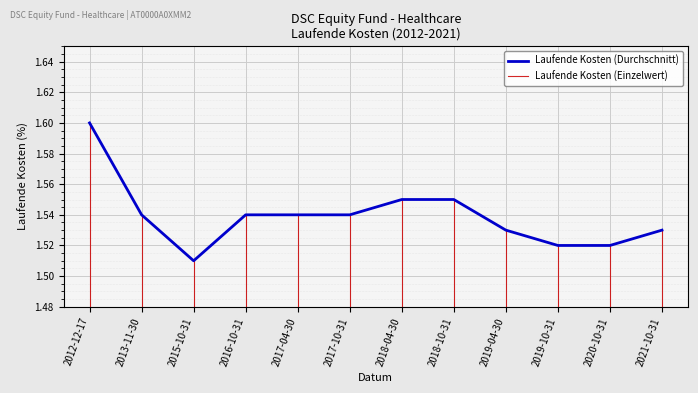

Is it true that the value at 2012-12-17 is 2.3?

False